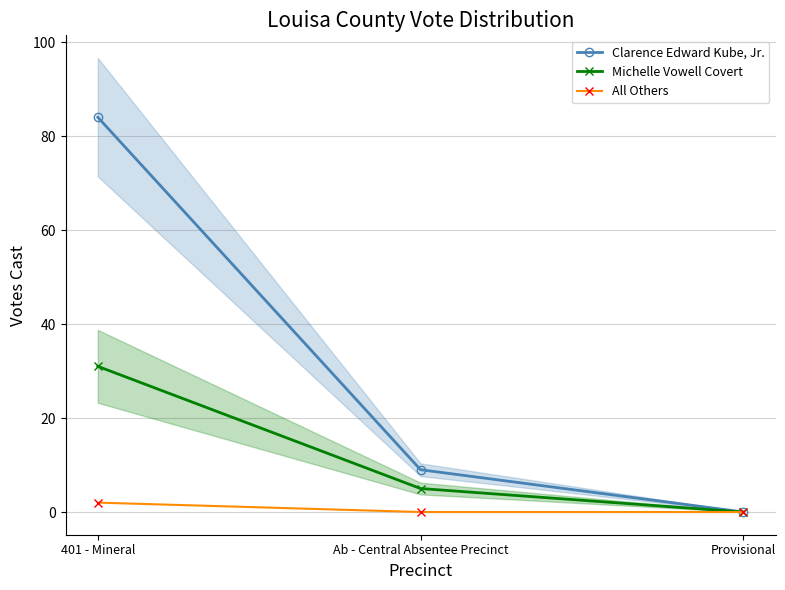

How many lines are shown in the chart?

3